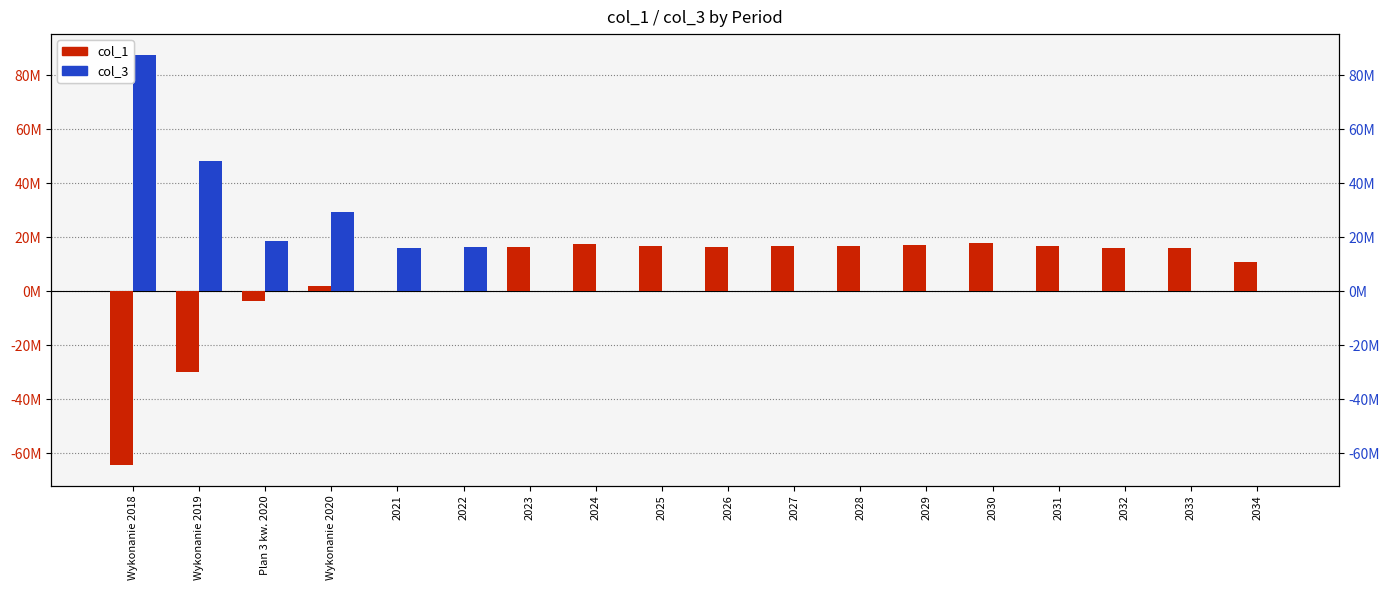

What is the difference between the col_3 values at 2021 and Wykonanie 2018?

71656829.8